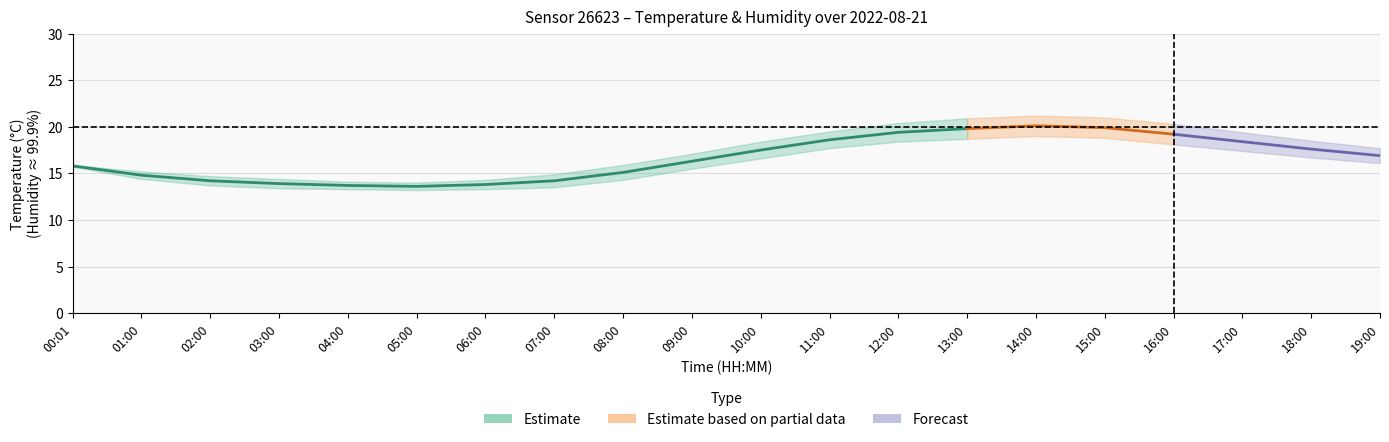

What position from the left is 06:00?

7